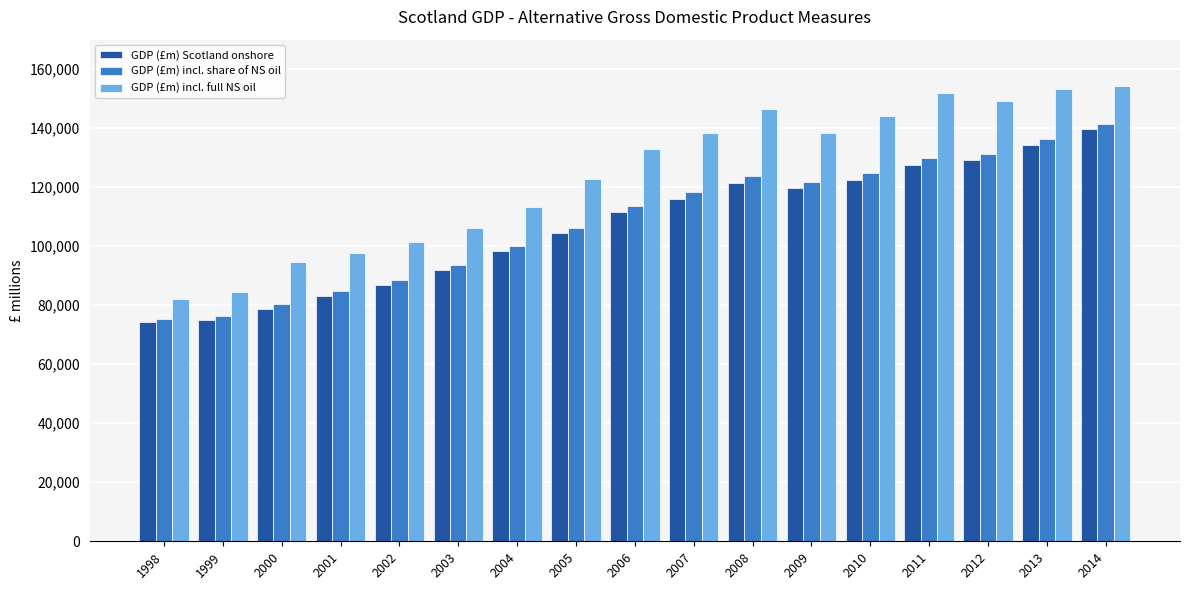

What is the smallest value displayed?

74167